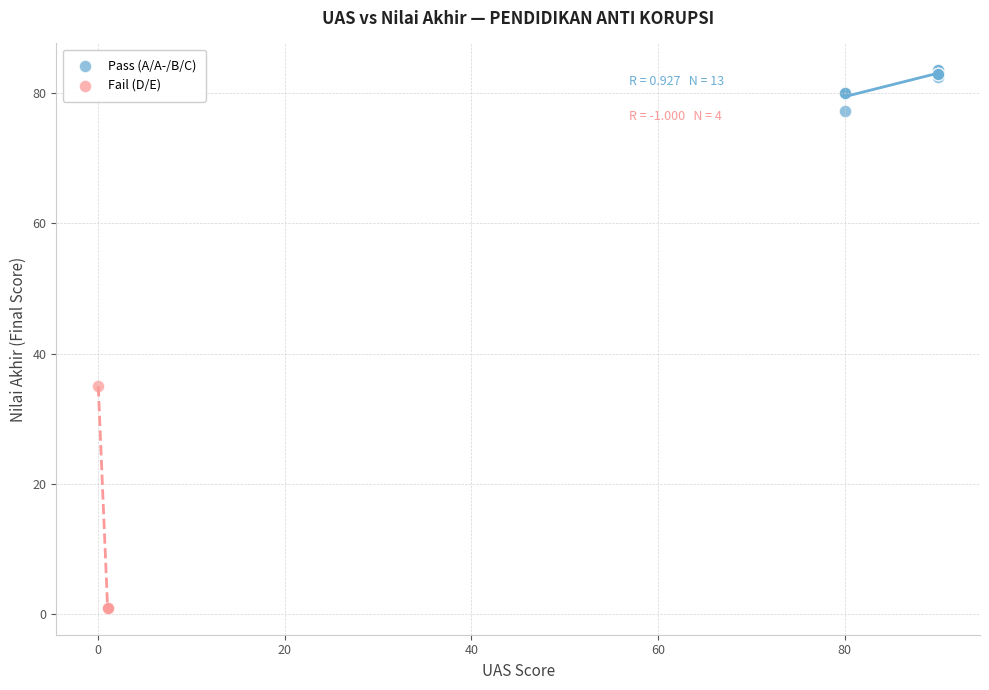

Which series contains the highest Y value?

Pass (A/A-/B/C)